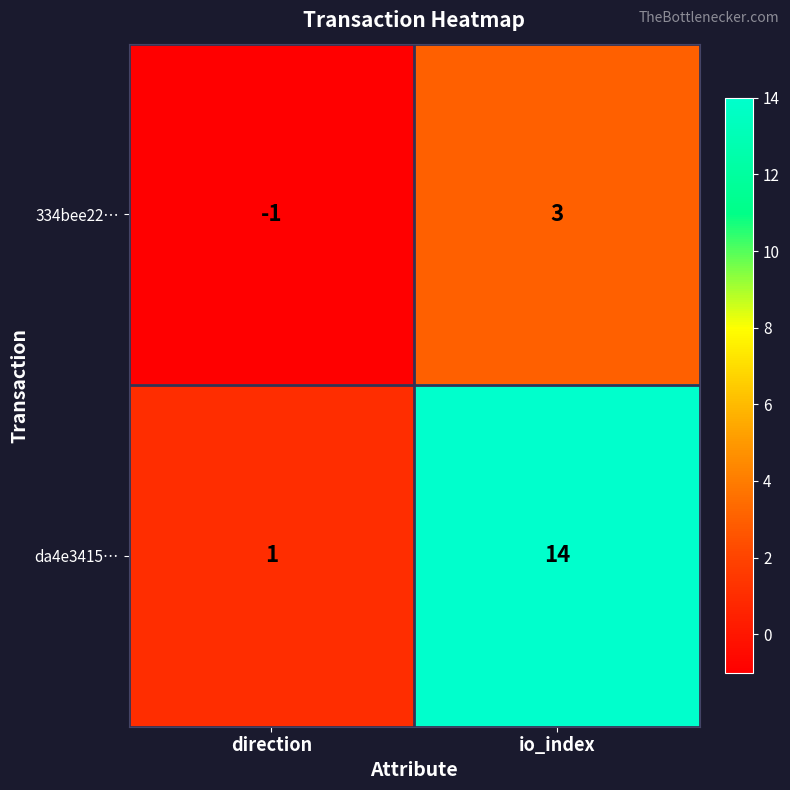

Rank the series by their average value, from lowest to highest.

334bee22…, da4e3415…